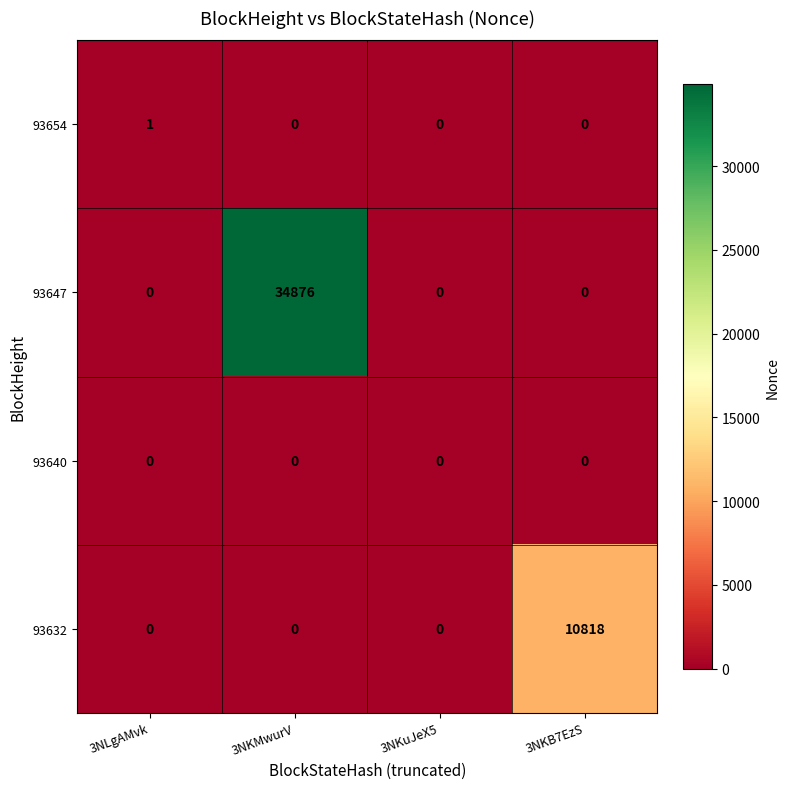

Rank the series by their maximum value, from lowest to highest.

93640, 93654, 93632, 93647